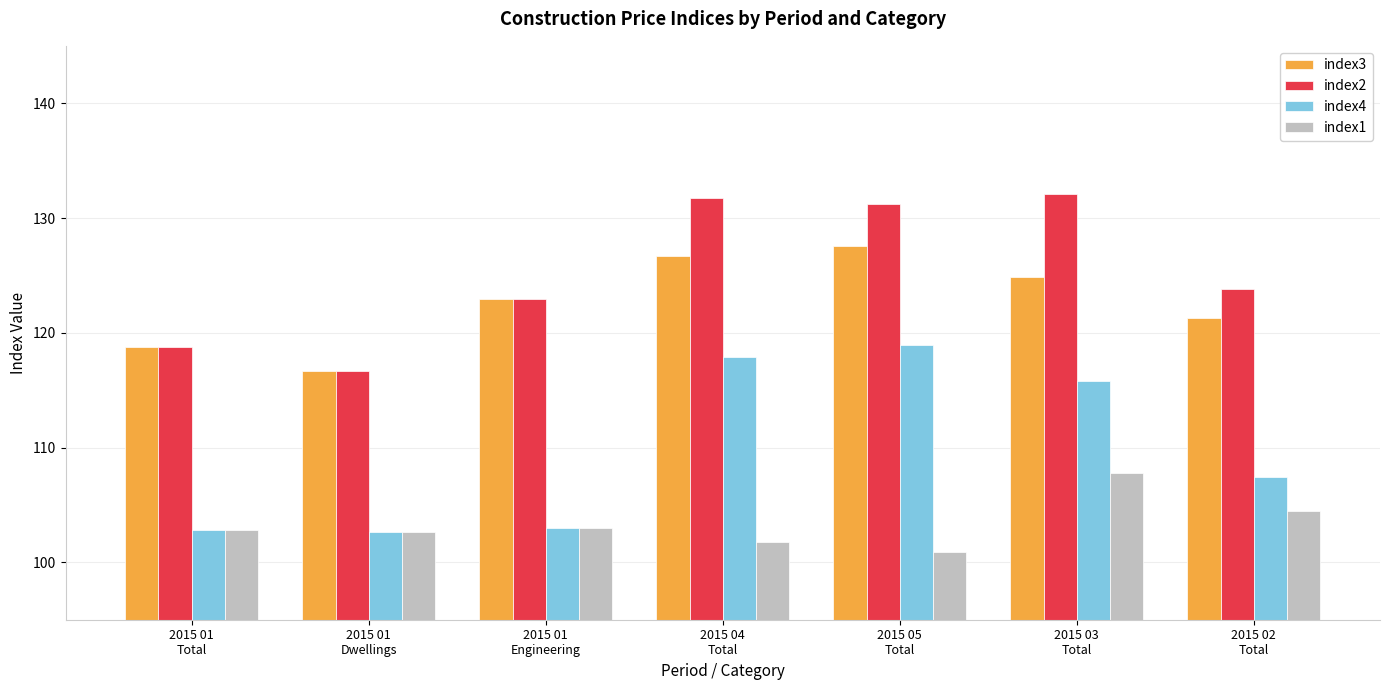

Which category has the highest value across all series?

2015 03
Total